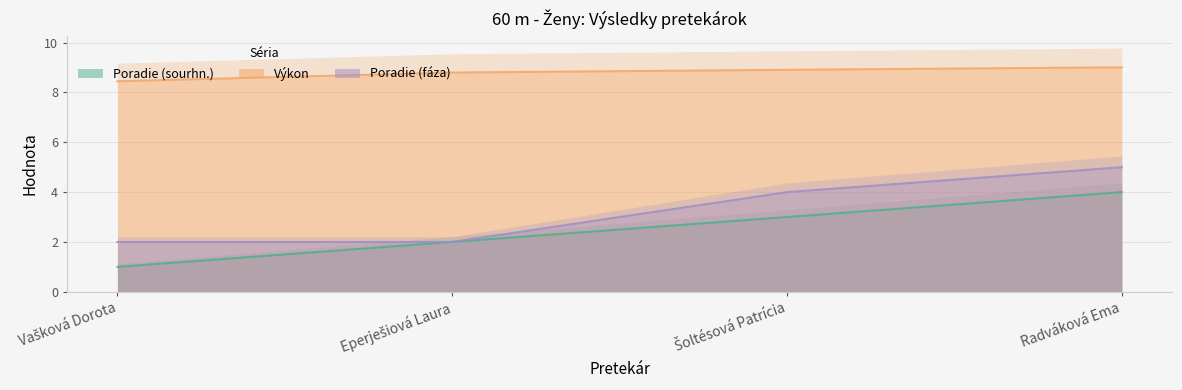

Which has a higher value, Eperješiová Laura or Vašková Dorota?

Eperješiová Laura